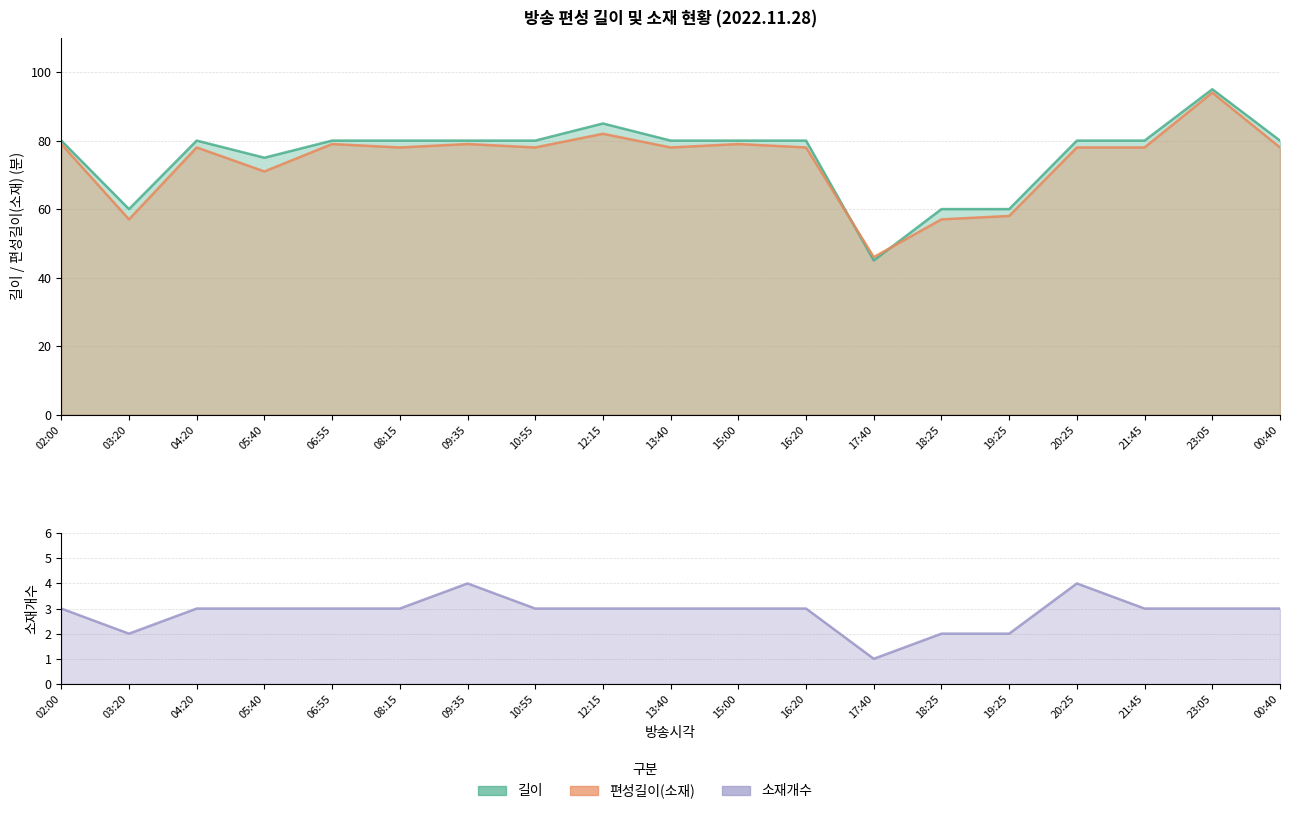

What is the maximum value for 편성길이(소재)?

94